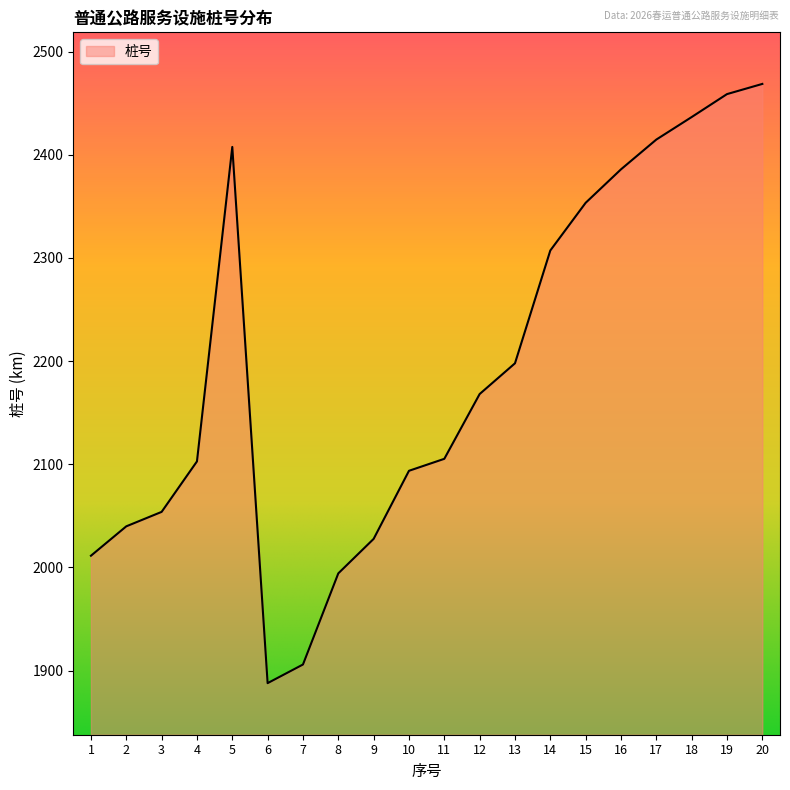

Which has a higher value, 19 or 3?

19